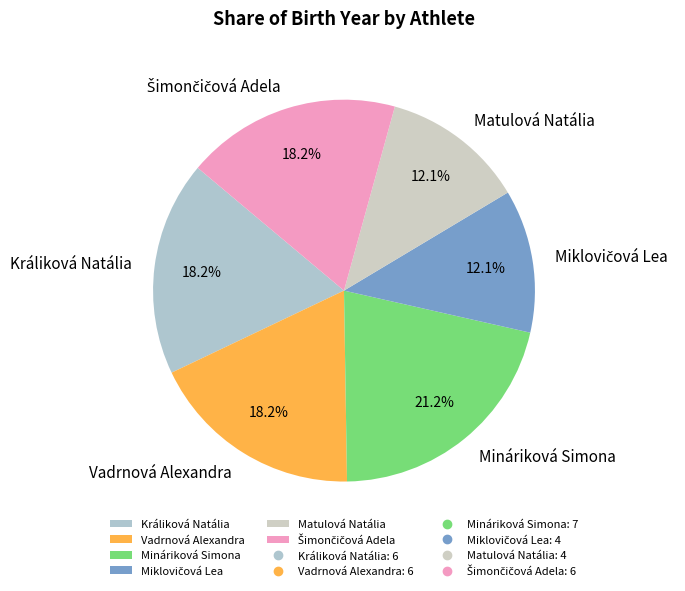

Which slice is the largest?

Mináriková Simona